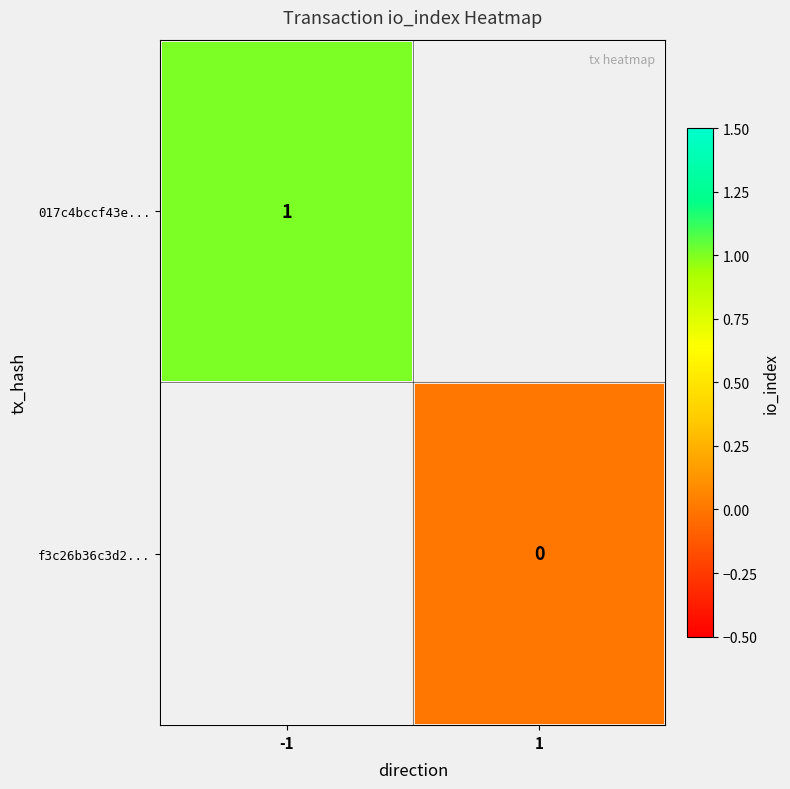

The 017c4bccf43e... series shows 1 at -1. True or false?

True